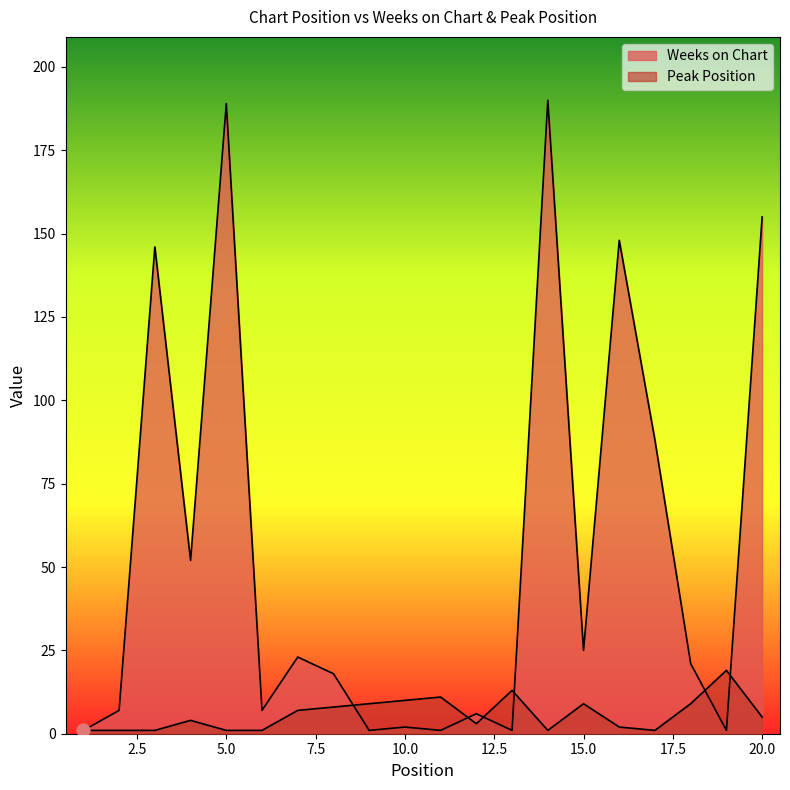

What are all the series names shown in the legend?

Weeks on Chart, Peak Position